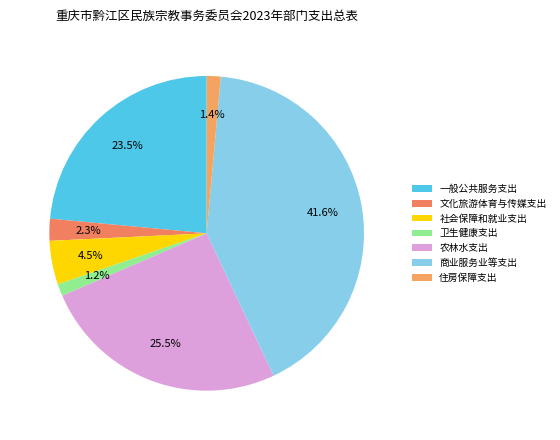

Count the number of slices in the pie.

7